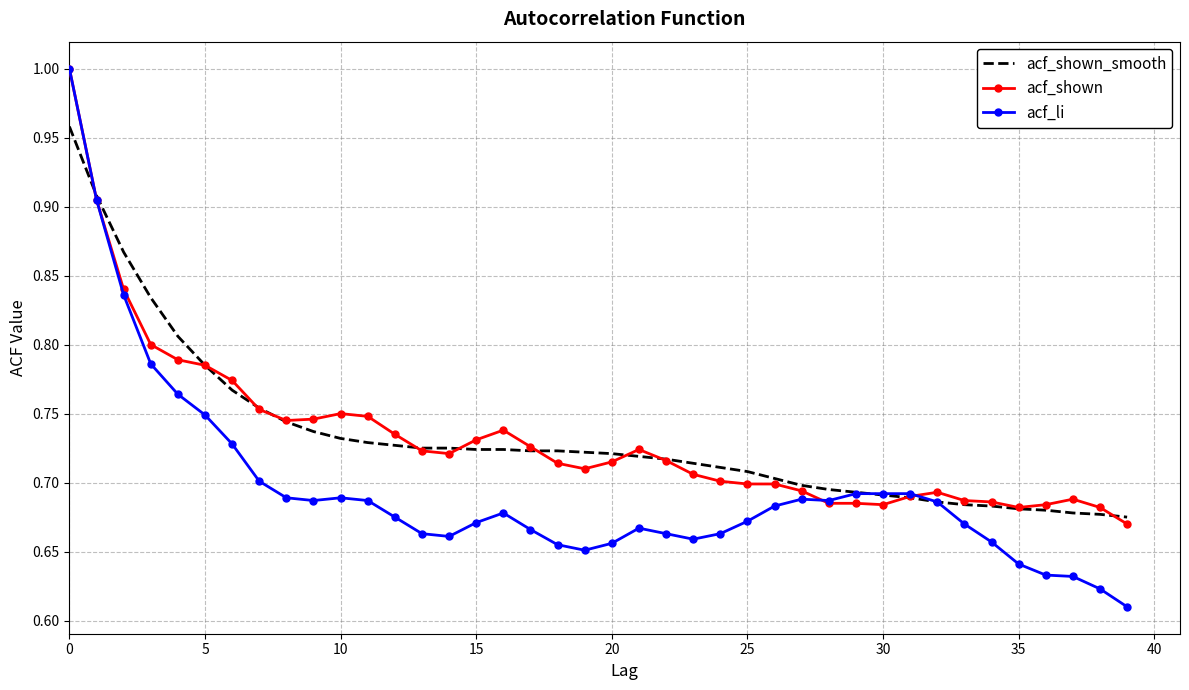

Which series has the widest spread of values?

acf_li